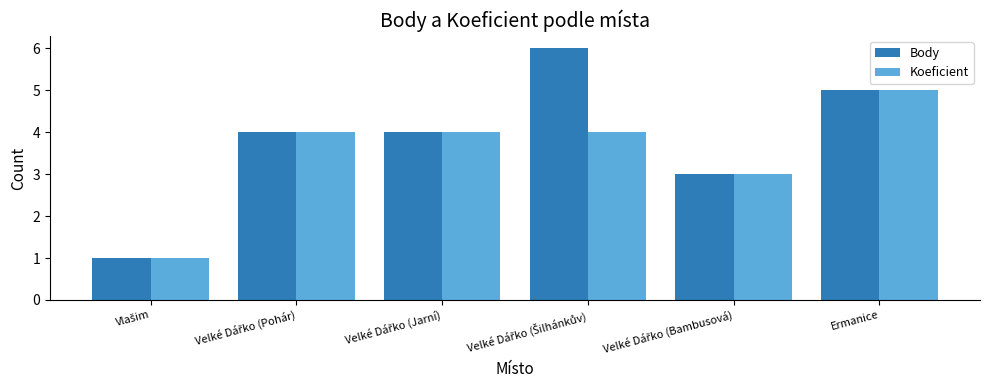

Reading right to left, what are all the values shown in this chart?

Body: 5	3	6	4	4	1
Koeficient: 5	3	4	4	4	1